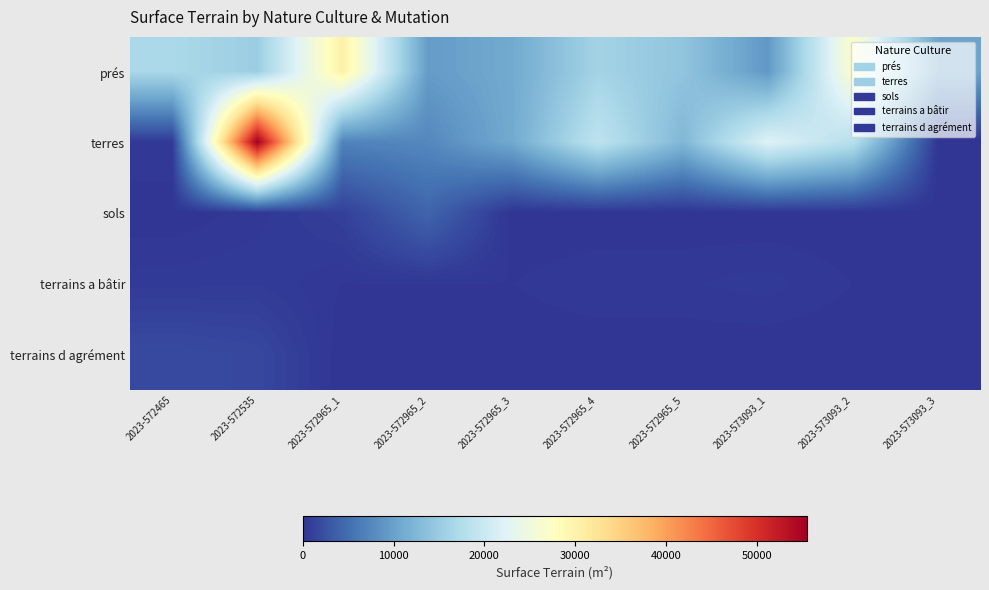

What is the difference between the highest and lowest values at 2023-572965_3?

10960